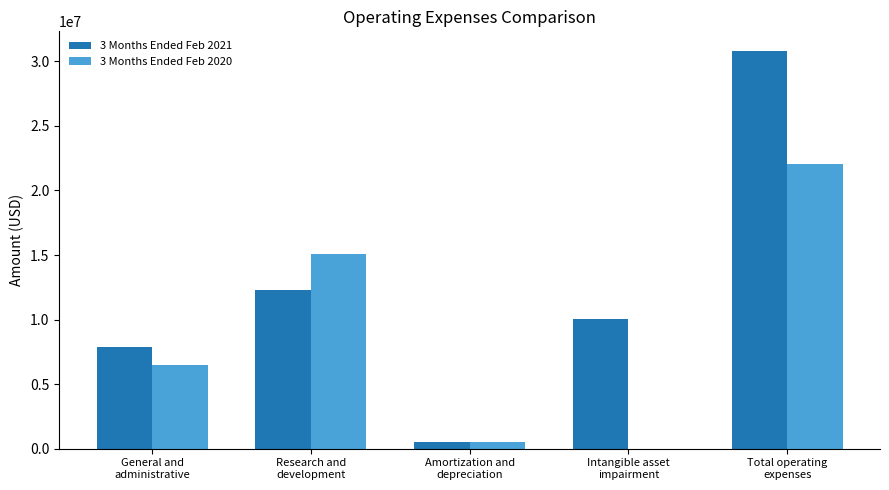

Count the number of categories in the chart.

5